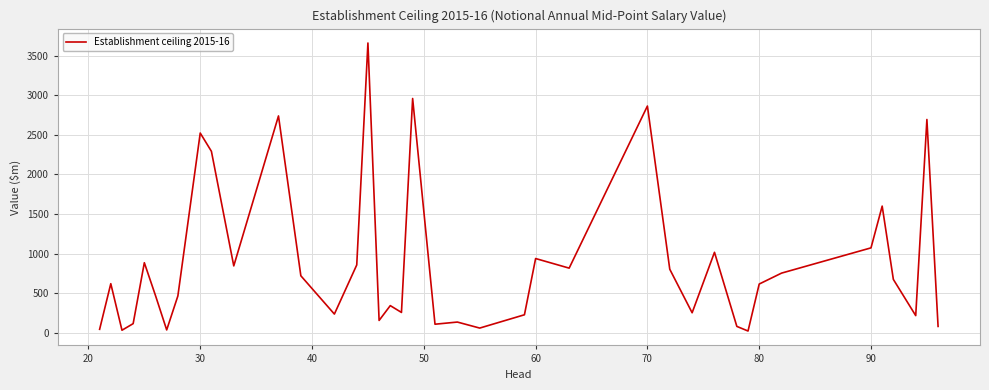

What is the greatest value displayed?

3662.2